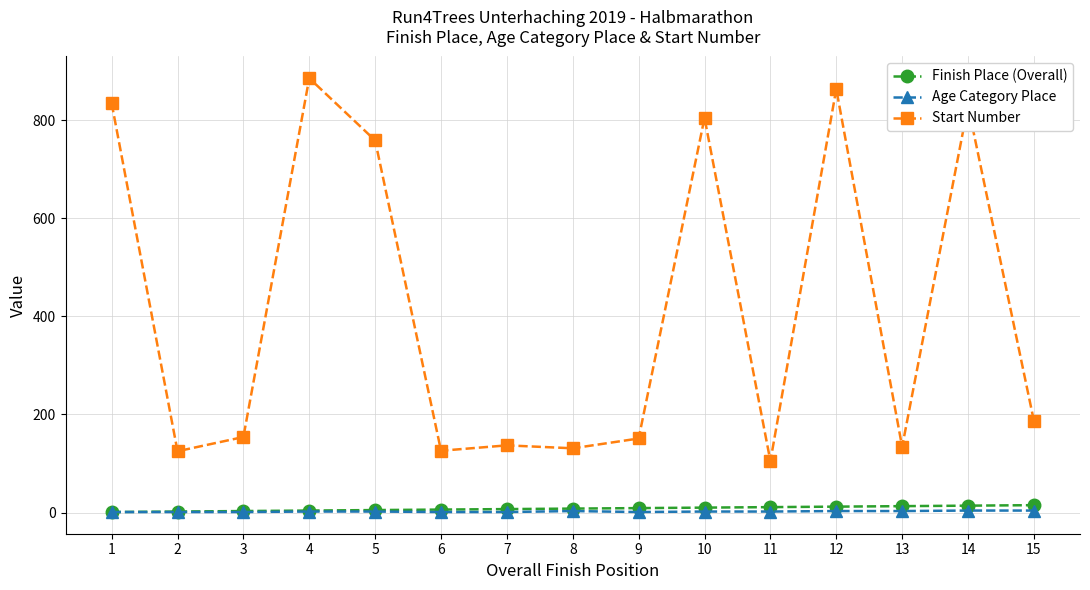

Is the value of Start Number at 5 greater than the value of Age Category Place at 14?

Yes